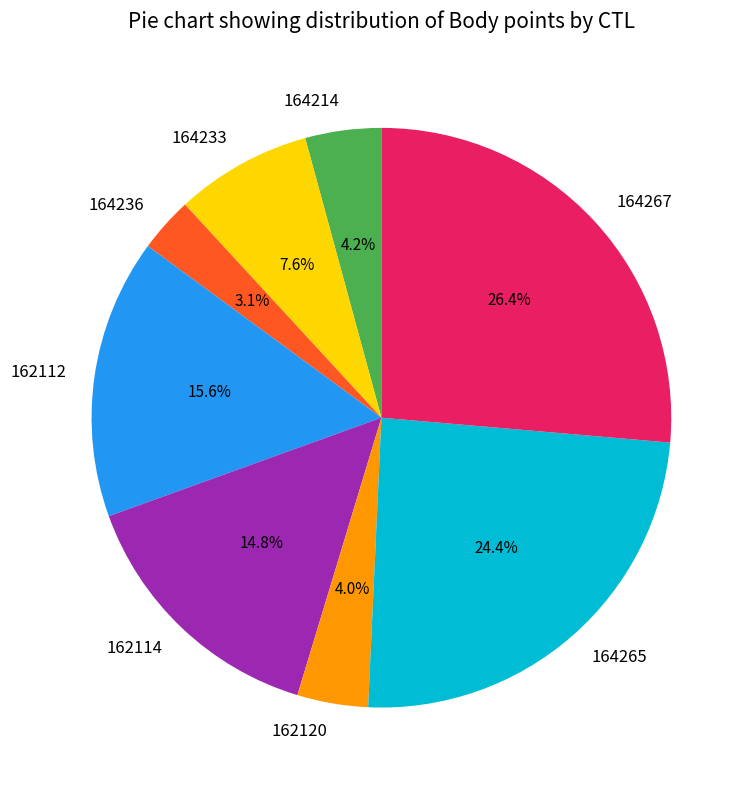

Which slice is the largest?

164267